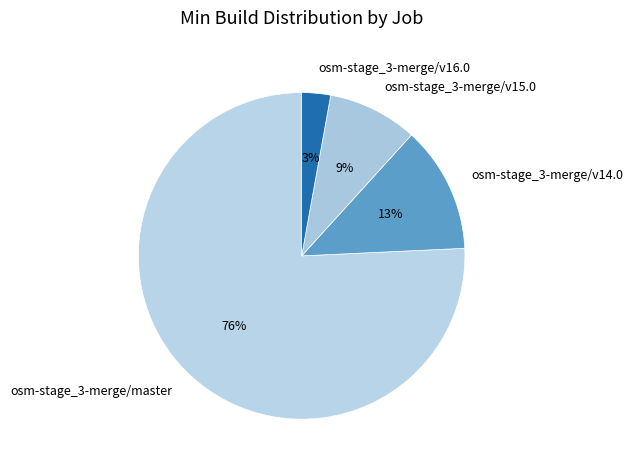

To the nearest percent, what percentage of the pie is osm-stage_3-merge/v16.0?

3%